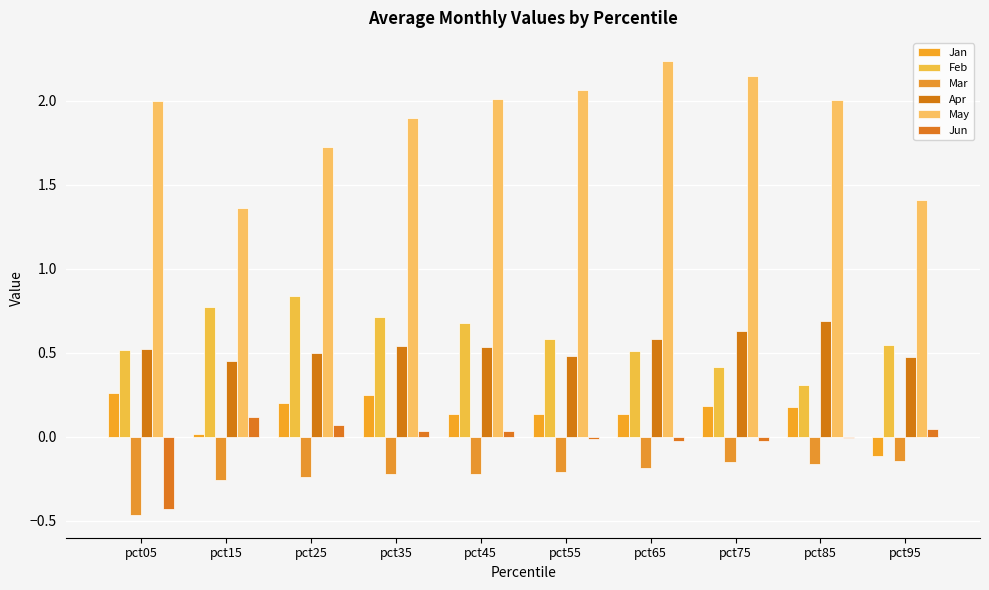

Count the number of categories in the chart.

10